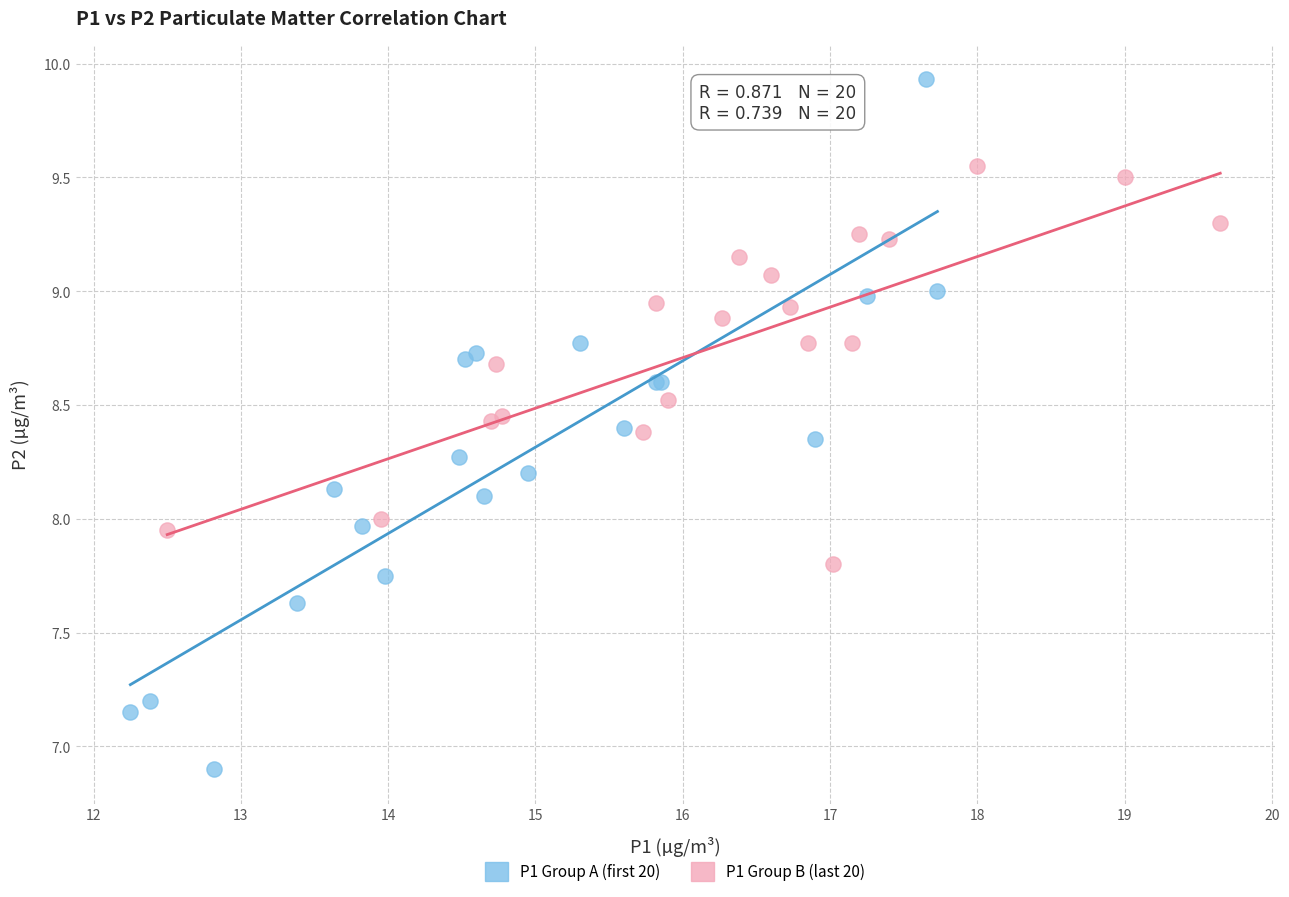

What are all the series names shown in the legend?

P1 Group A (first 20), P1 Group B (last 20)